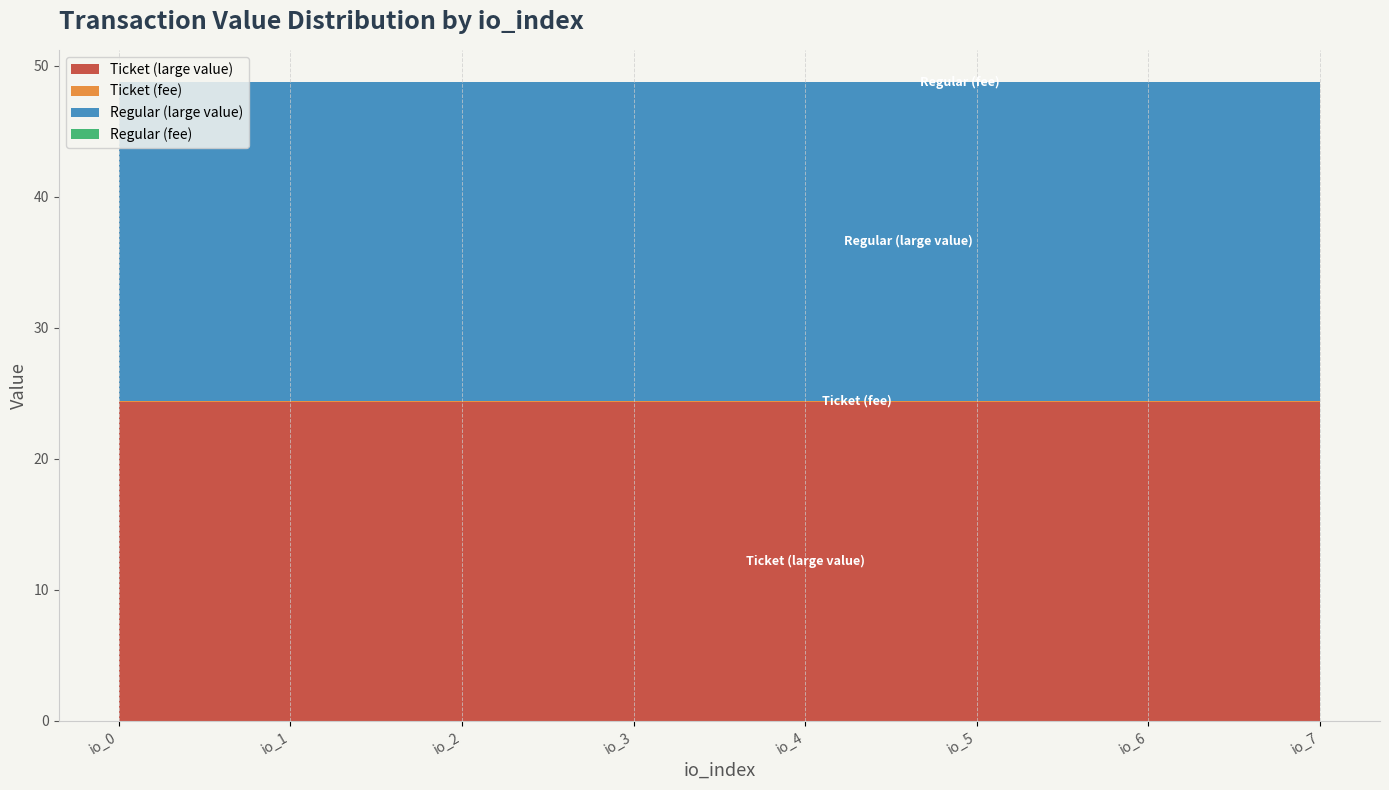

Reading right to left, transcribe all the data shown in this chart.

Ticket (large value): io_7=24.3	io_6=24.3	io_5=24.3	io_4=24.3	io_3=24.3	io_2=24.3	io_1=24.3	io_0=24.3
Ticket (fee): io_7=0.0	io_6=0.0	io_5=0.0	io_4=0.0	io_3=0.0	io_2=0.0	io_1=0.0	io_0=0.0
Regular (large value): io_7=24.3	io_6=24.3	io_5=24.3	io_4=24.3	io_3=24.3	io_2=24.3	io_1=24.3	io_0=24.3
Regular (fee): io_7=0.0	io_6=0.0	io_5=0.0	io_4=0.0	io_3=0.0	io_2=0.0	io_1=0.0	io_0=0.0